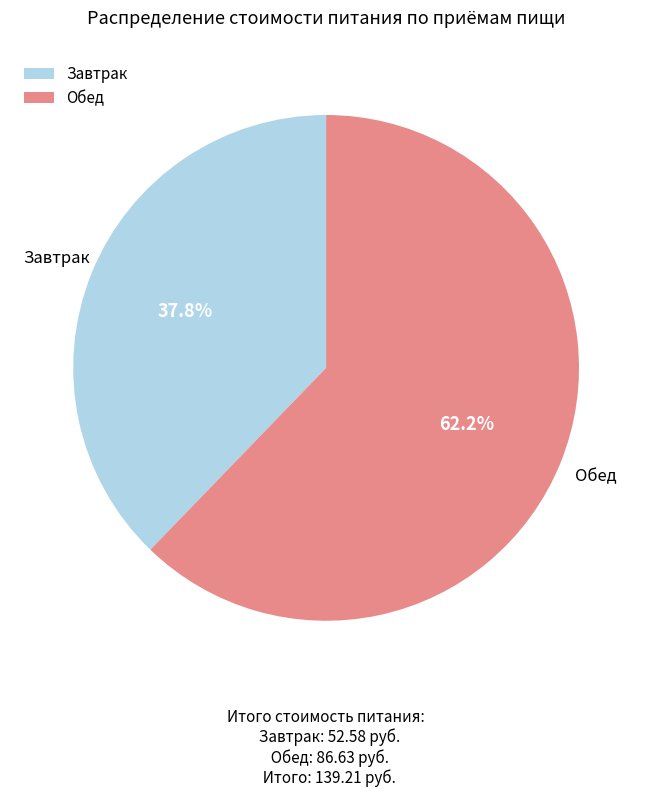

Which category has the biggest portion of the pie?

Обед